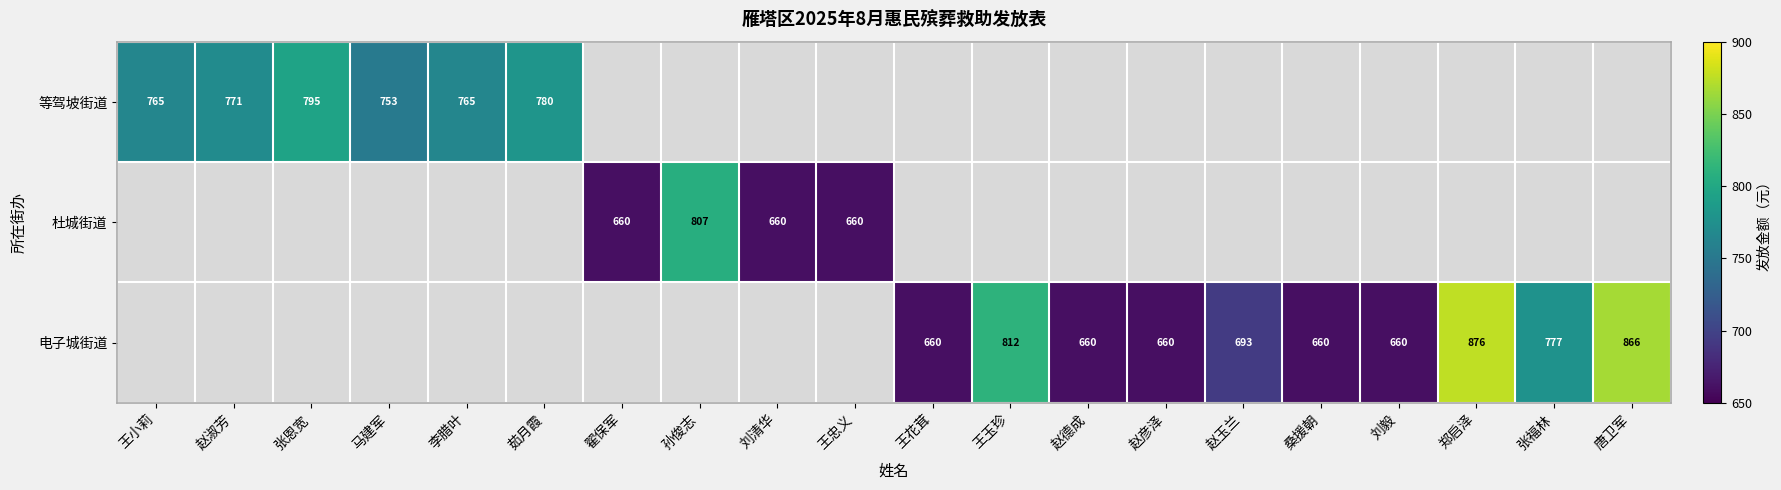

The 电子城街道 series shows 660 at 刘毅. True or false?

True